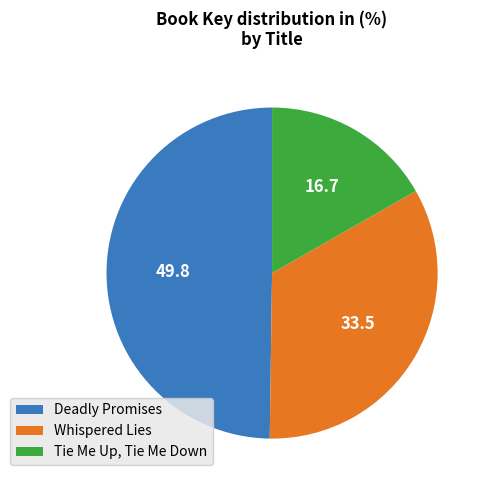

Between Tie Me Up, Tie Me Down and Whispered Lies, which is larger?

Whispered Lies